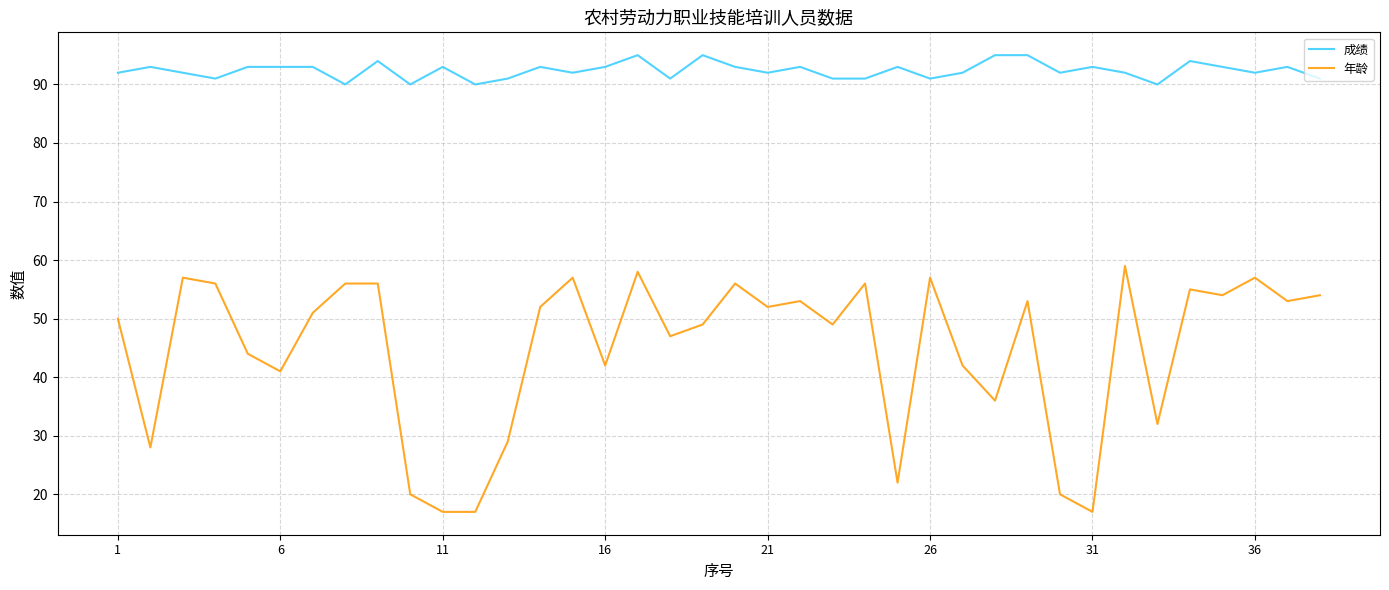

How many distinct data groups are displayed?

2